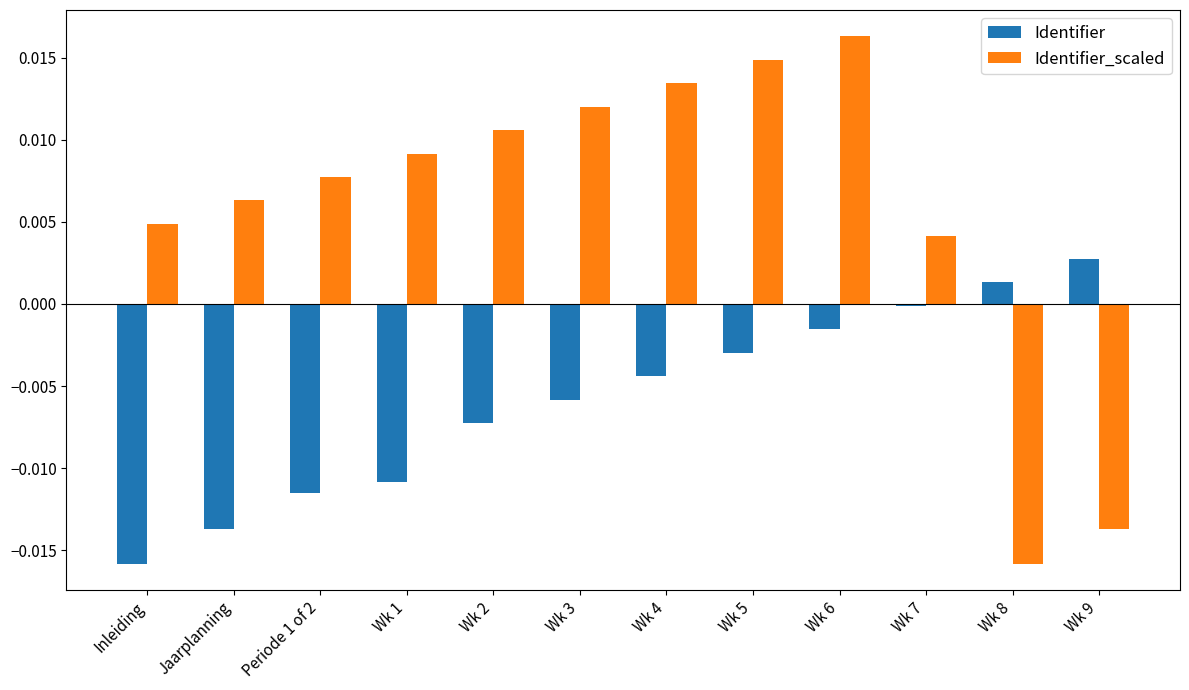

At which category is the sum across all series the highest?

Wk 6